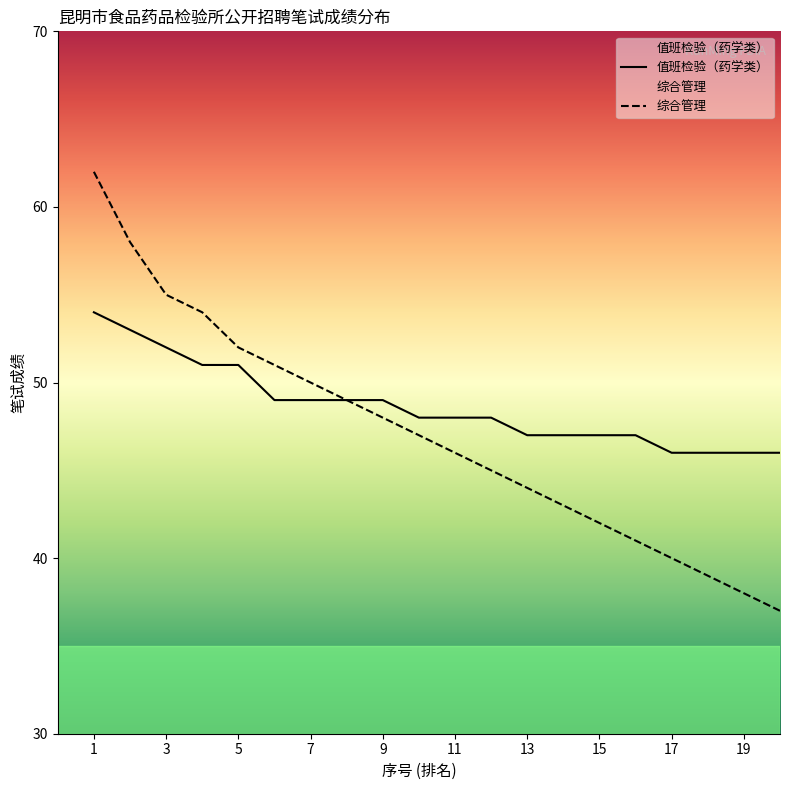

Is this an area chart (filled region under the line)?

No